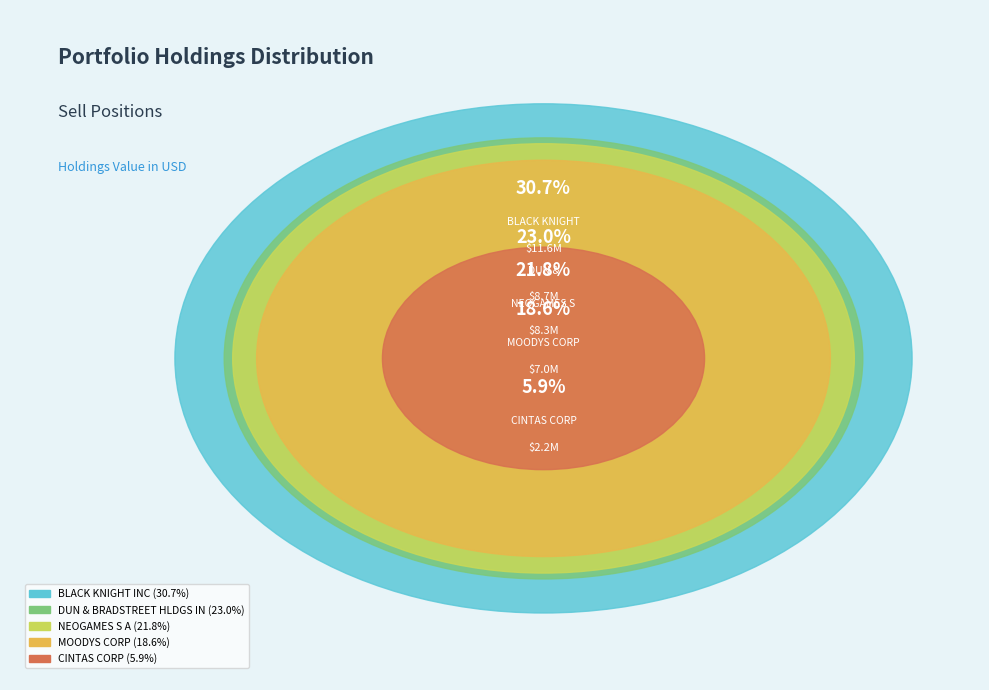

Which slice is the largest?

BLACK KNIGHT INC